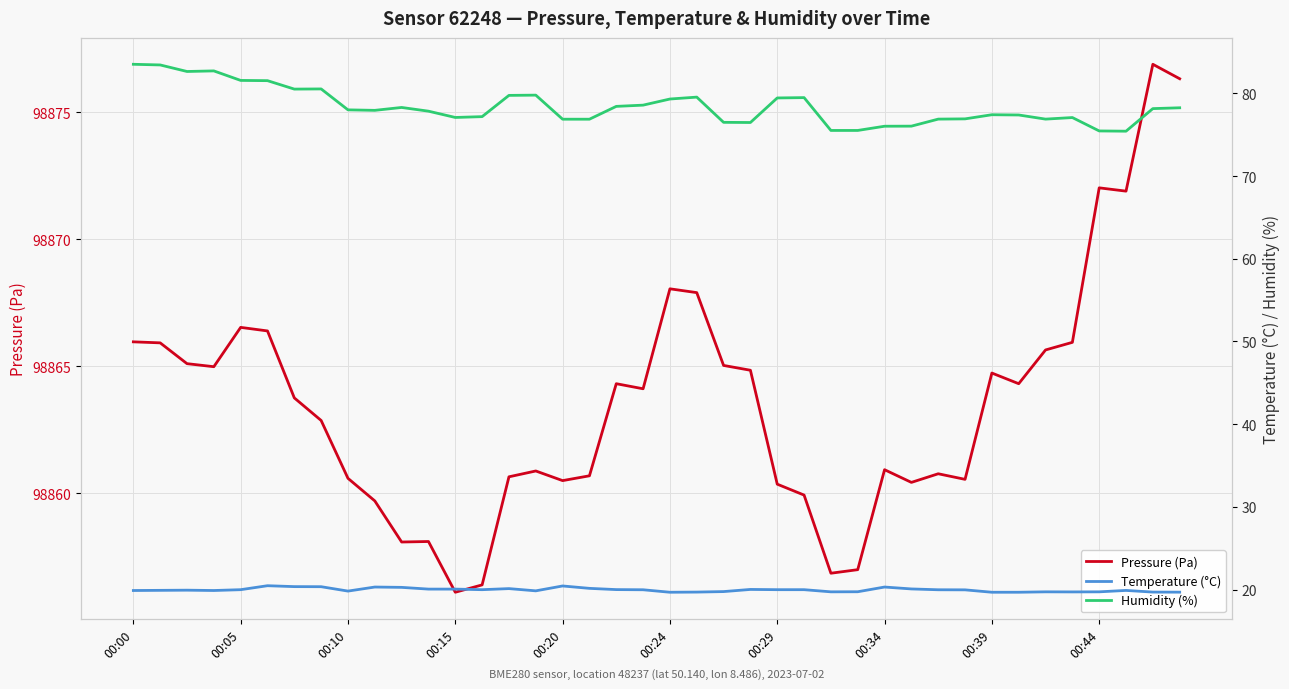

Does the chart display data point markers on the line(s)?

No